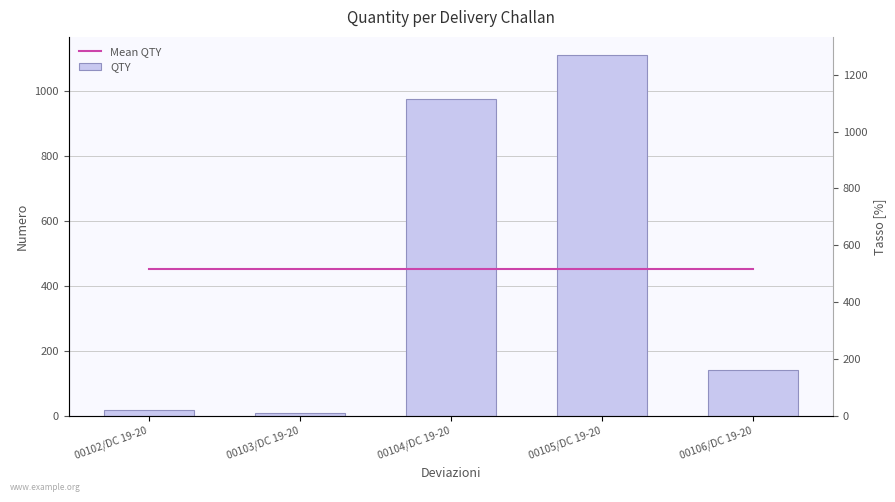

Reading right to left, what are all the values shown in this chart?

Mean QTY: 00106/DC 19-20=450.6	00105/DC 19-20=450.6	00104/DC 19-20=450.6	00103/DC 19-20=450.6	00102/DC 19-20=450.6
QTY: 00106/DC 19-20=142.0	00105/DC 19-20=1111.0	00104/DC 19-20=974.0	00103/DC 19-20=9.0	00102/DC 19-20=17.0